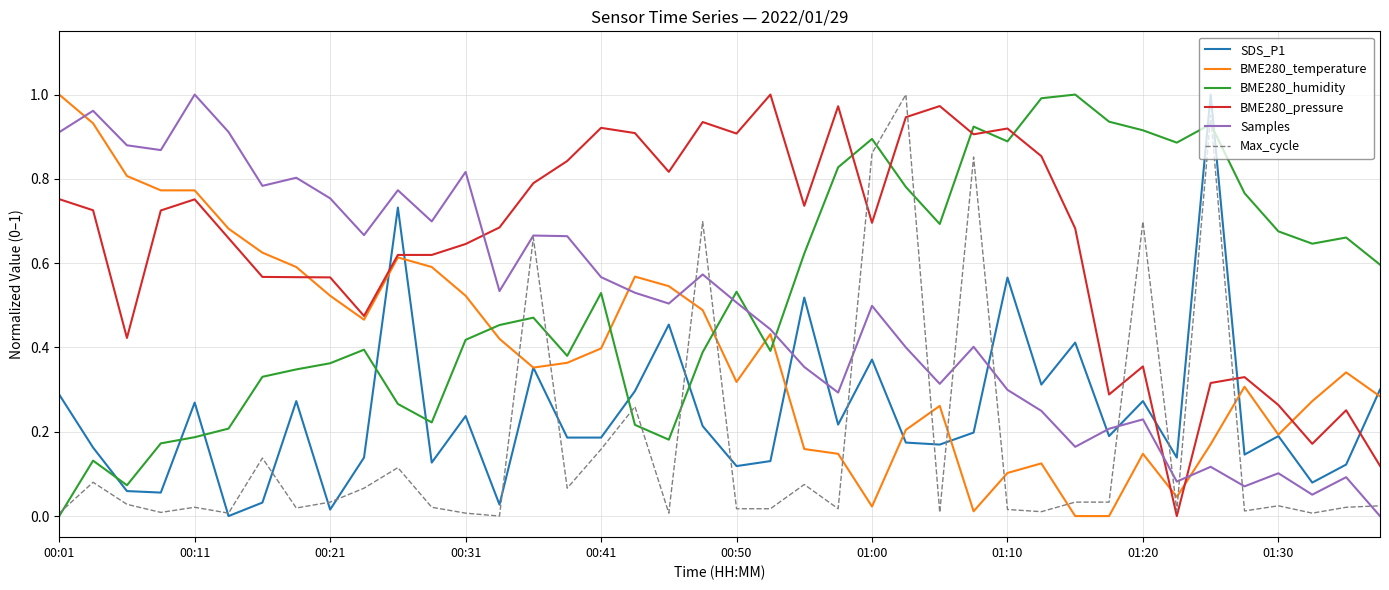

In BME280_humidity, how many points are lower than both neighbors (excluding endpoints)?

9